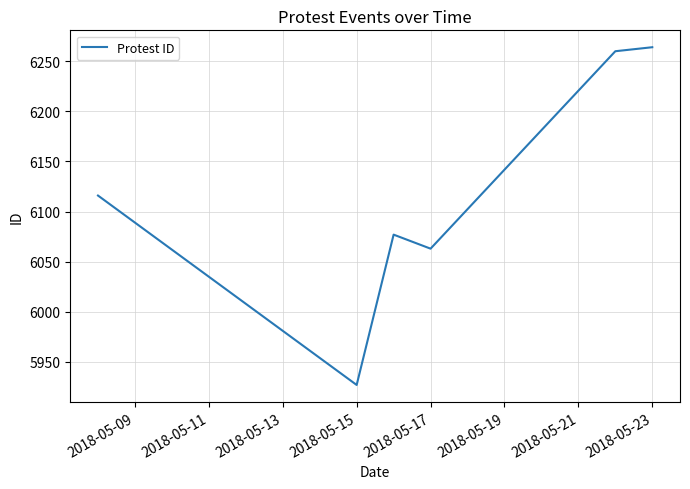

What is the difference between the maximum and minimum values?

337